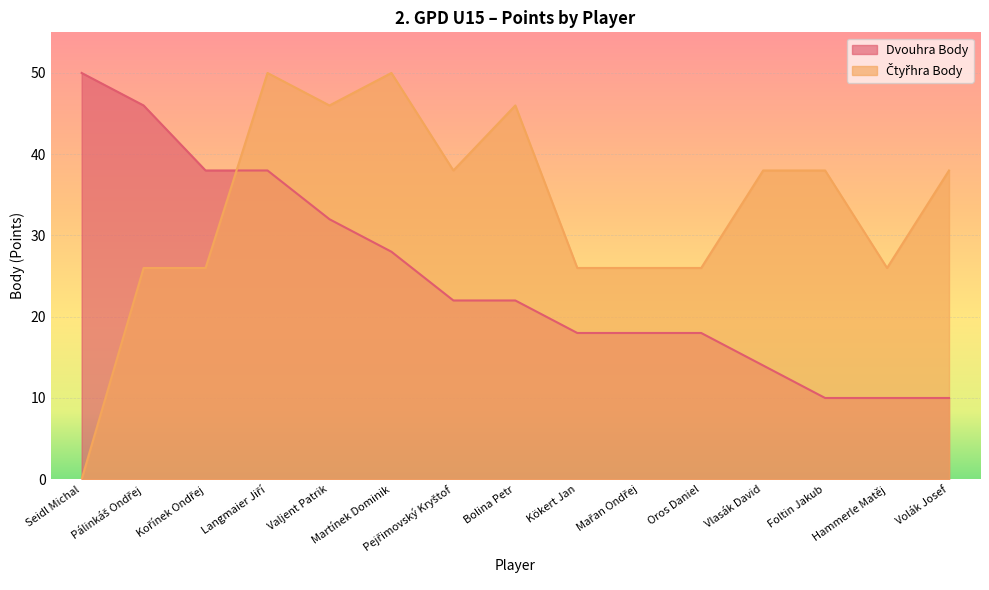

What is the difference between the highest and lowest values at Foltin Jakub?

28